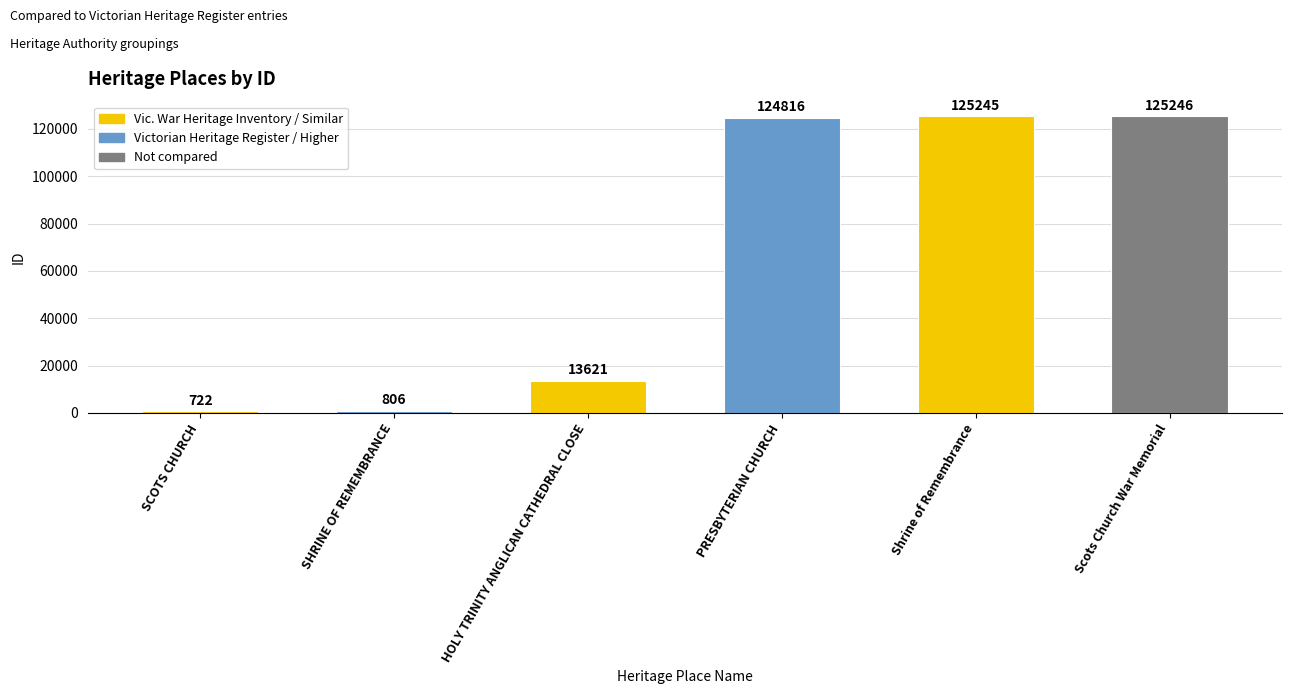

The value at PRESBYTERIAN CHURCH is 194342. True or false?

False